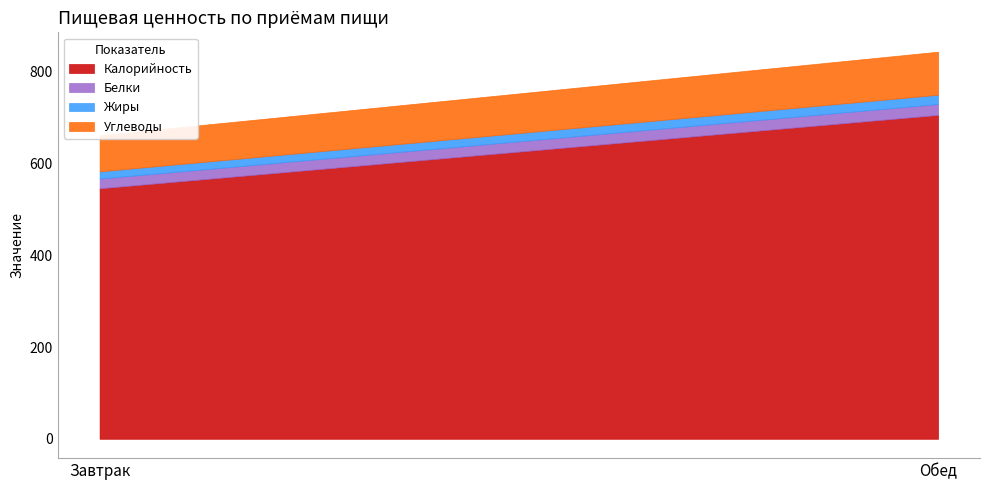

True or false: Калорийность has a value of 546.0 at Завтрак.

True